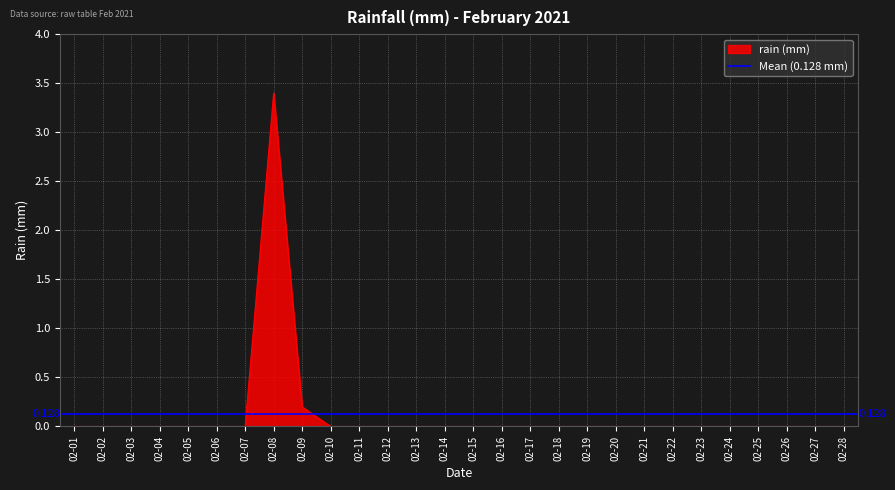

Rank the categories by value from highest to lowest.

02-08, 02-09, 02-01, 02-02, 02-03, 02-04, 02-05, 02-06, 02-07, 02-10, 02-11, 02-12, 02-13, 02-14, 02-15, 02-16, 02-17, 02-18, 02-19, 02-20, 02-21, 02-22, 02-23, 02-24, 02-25, 02-26, 02-27, 02-28